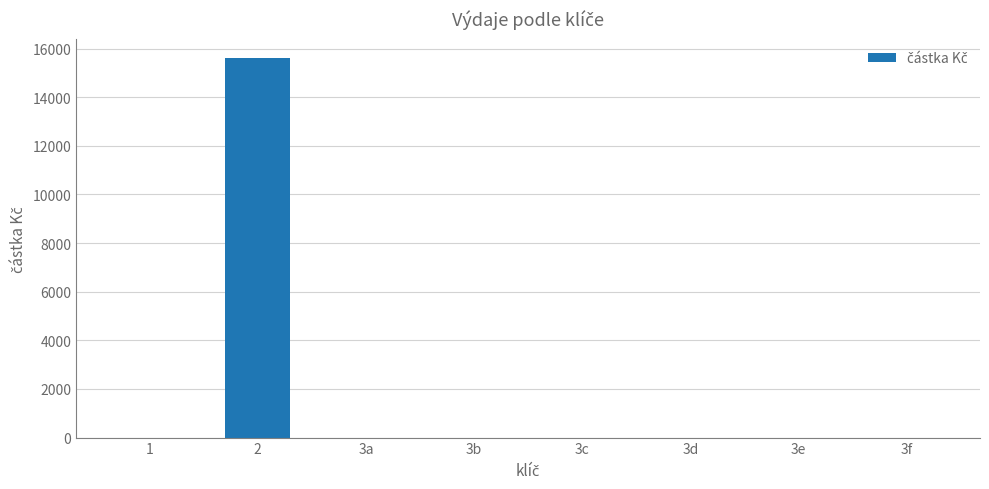

How many categories are shown in the chart?

8